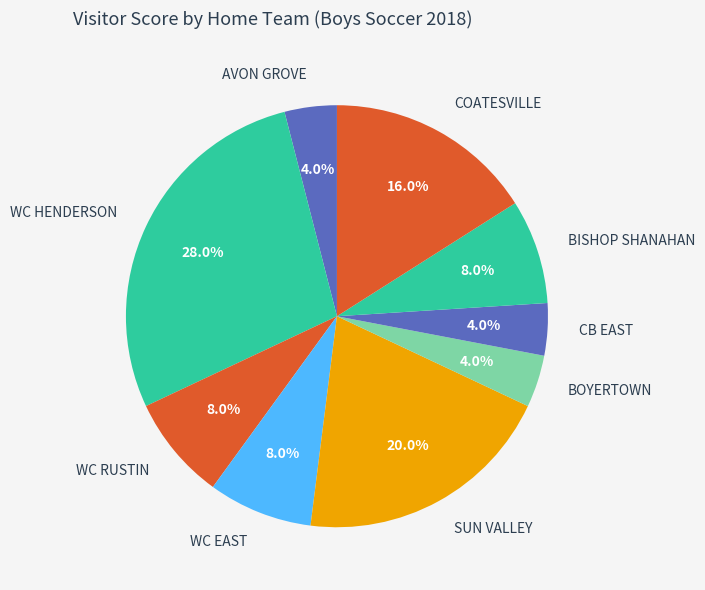

How much of the chart is everything except WC EAST?

92.0%